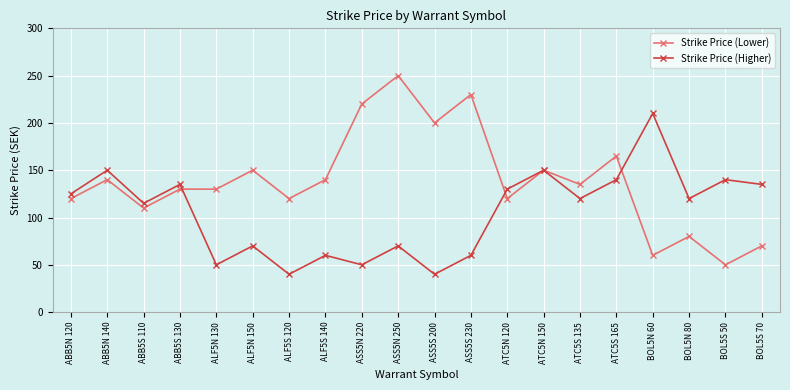

At ATC5S 135, list the series in order from smallest to largest.

Strike Price (Higher), Strike Price (Lower)